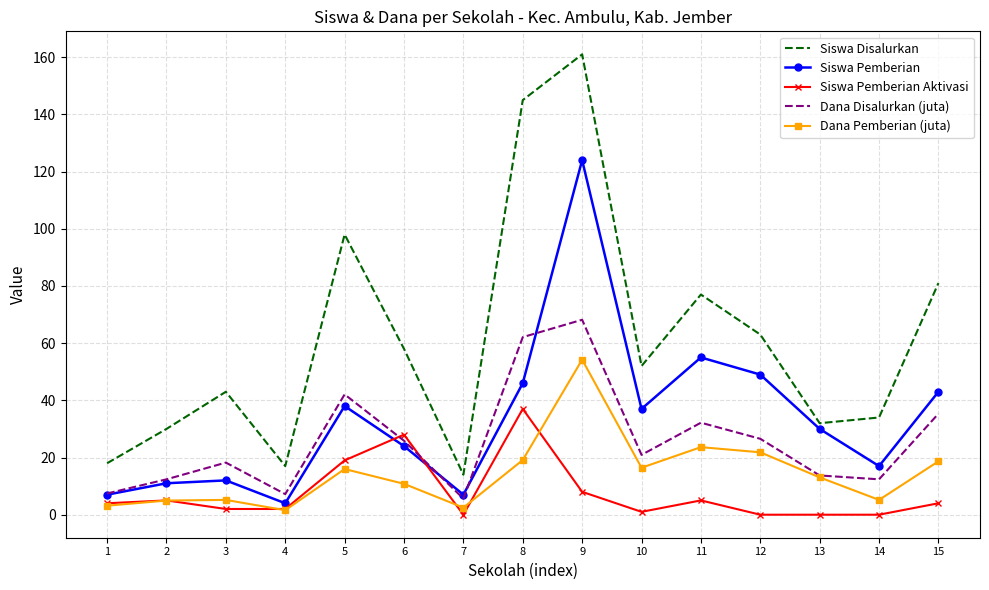

Which series has the largest range (max minus min)?

Siswa Disalurkan